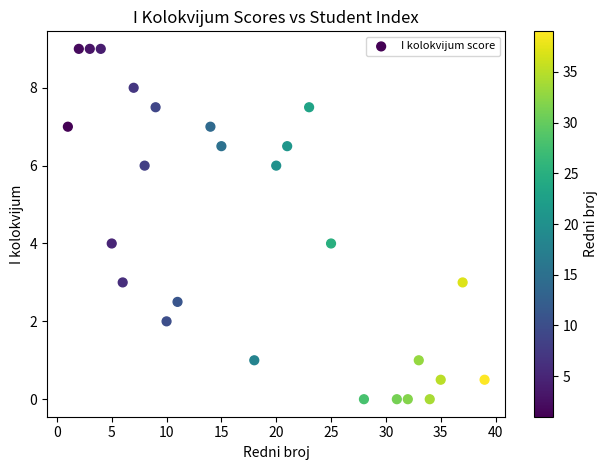

What is the range of X values (max minus min)?

38.0